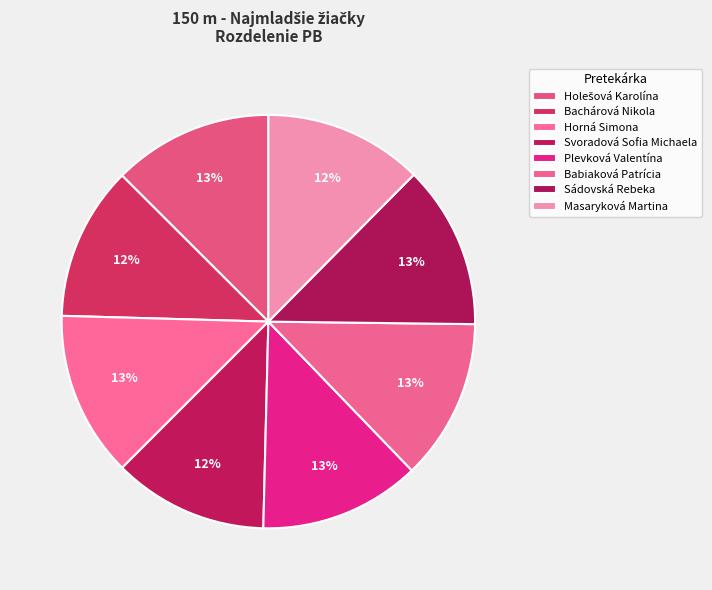

To the nearest percent, what is the difference between the largest and smallest slice percentages?

1%